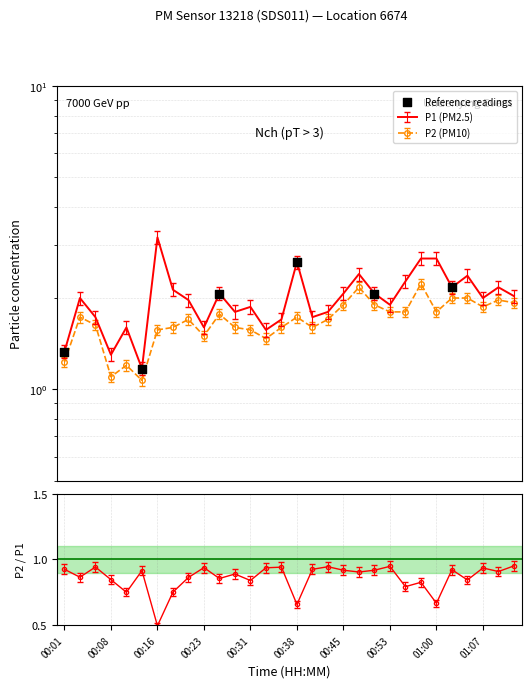

Which has a higher value, 00:23 or 00:31?

00:23